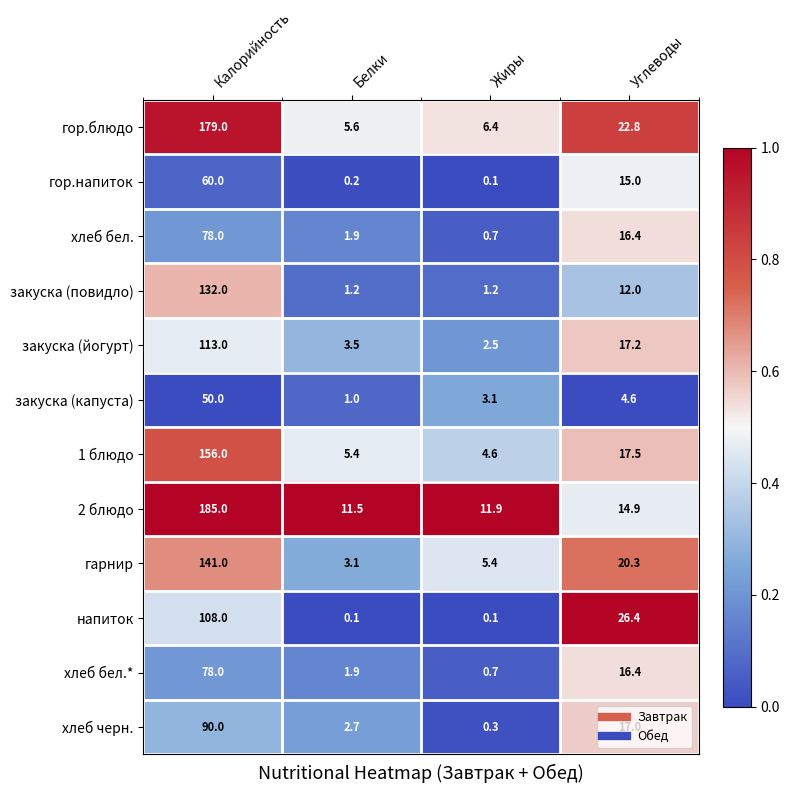

Which series changed the most between Калорийность and Белки?

2 блюдо